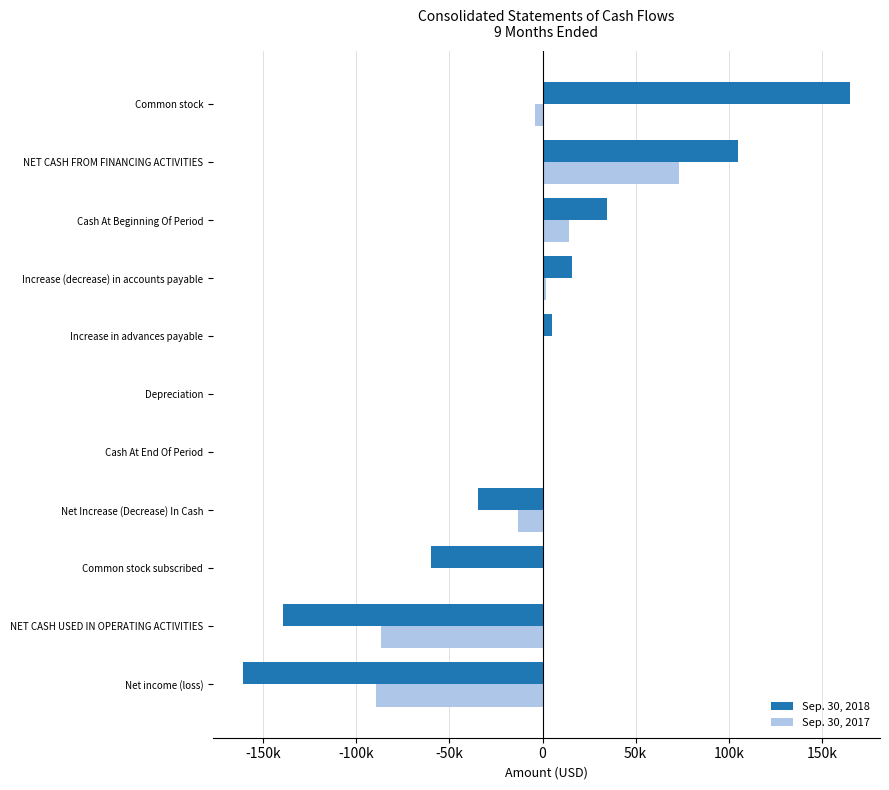

What are all the series names shown in the legend?

Sep. 30, 2018, Sep. 30, 2017